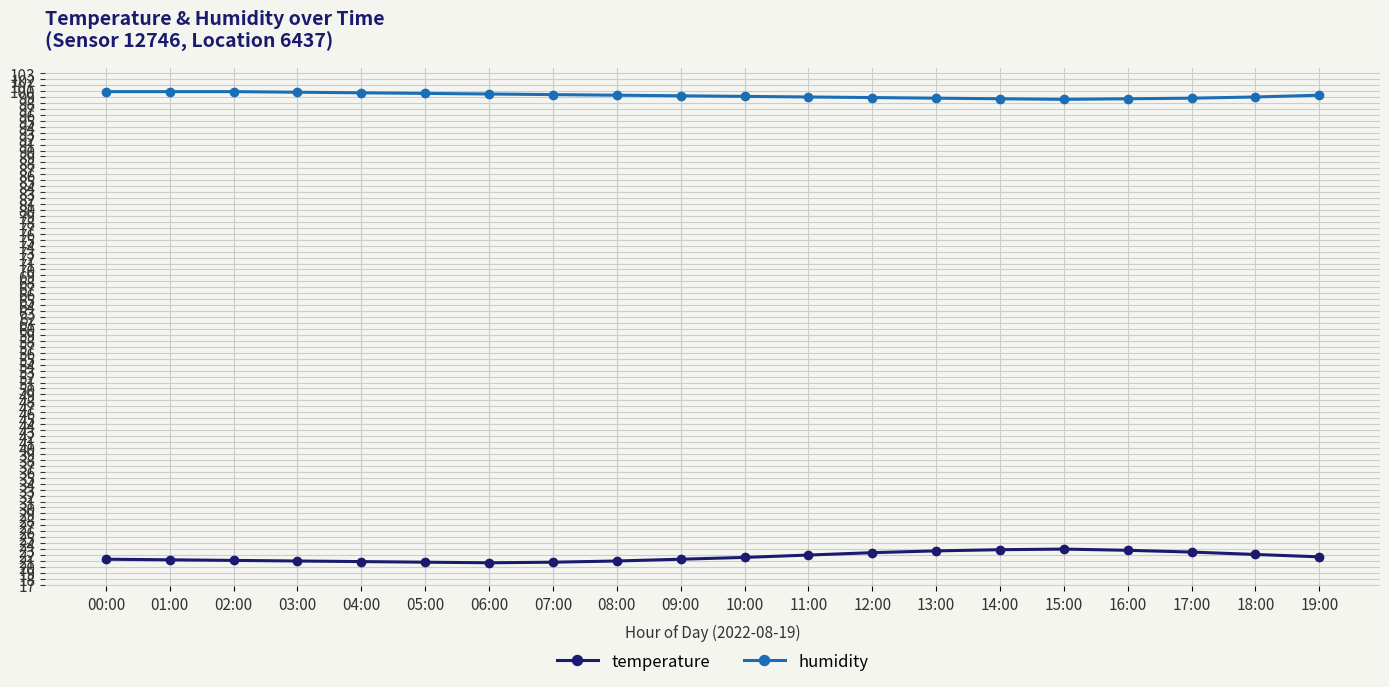

True or false: humidity and temperature cross at least once.

False